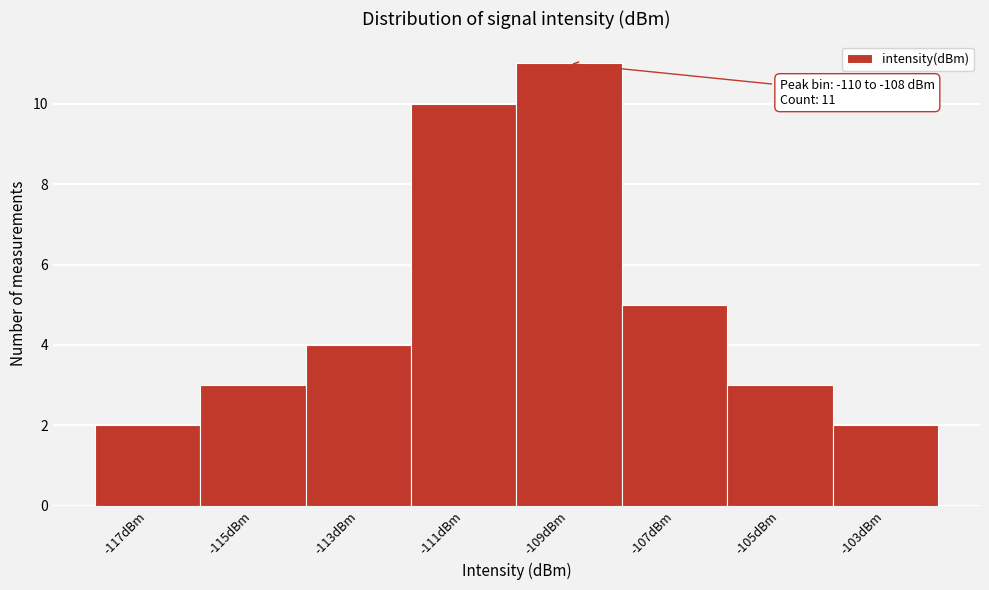

Over which range of the x-axis is the bar tallest?

-110 to -108